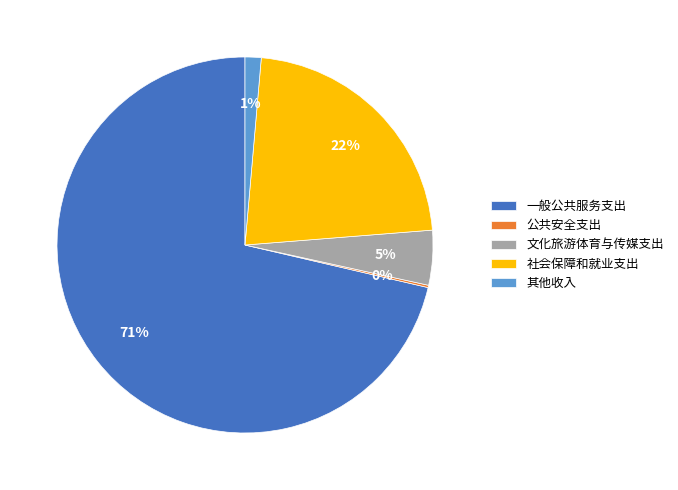

Is there any slice that represents more than half of the pie?

Yes